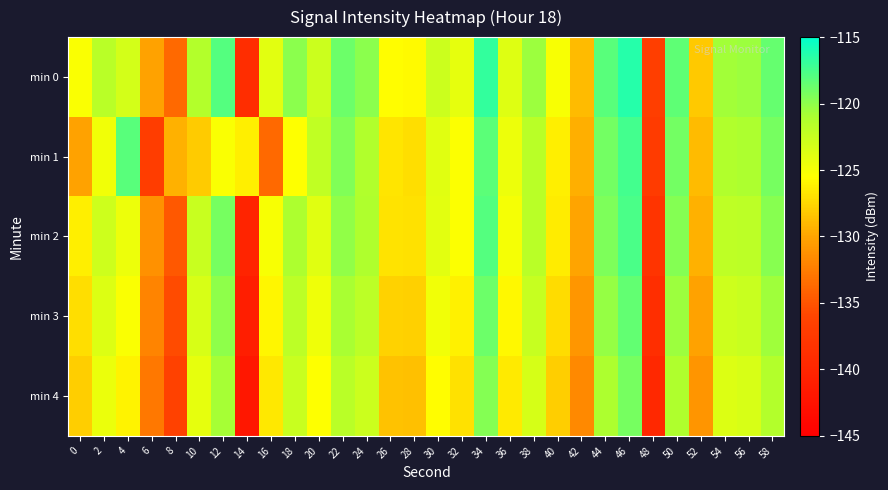

What is the total value across all series at 4?

-617.2